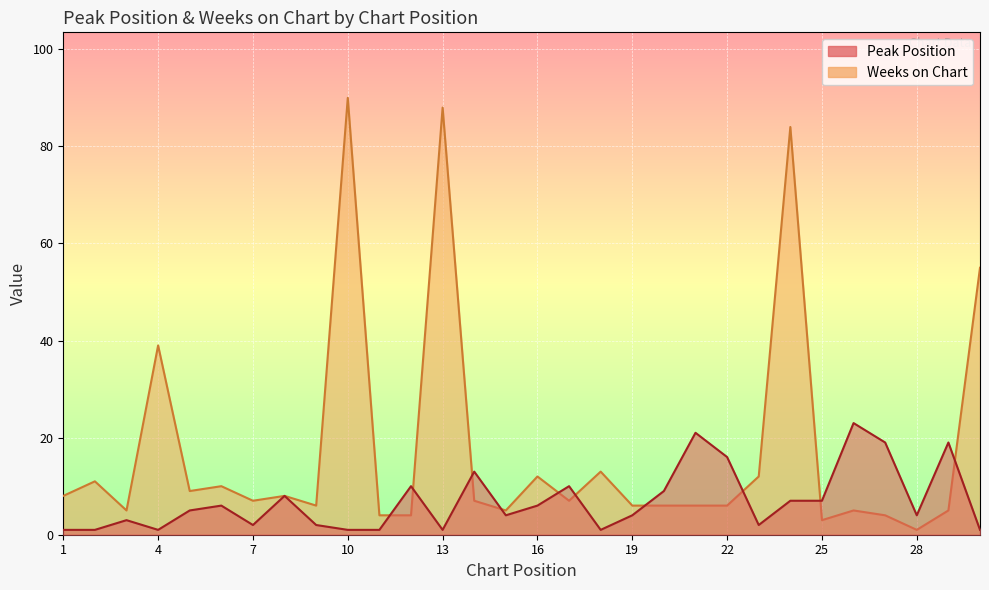

Where is the first local maximum for Weeks on Chart?

2